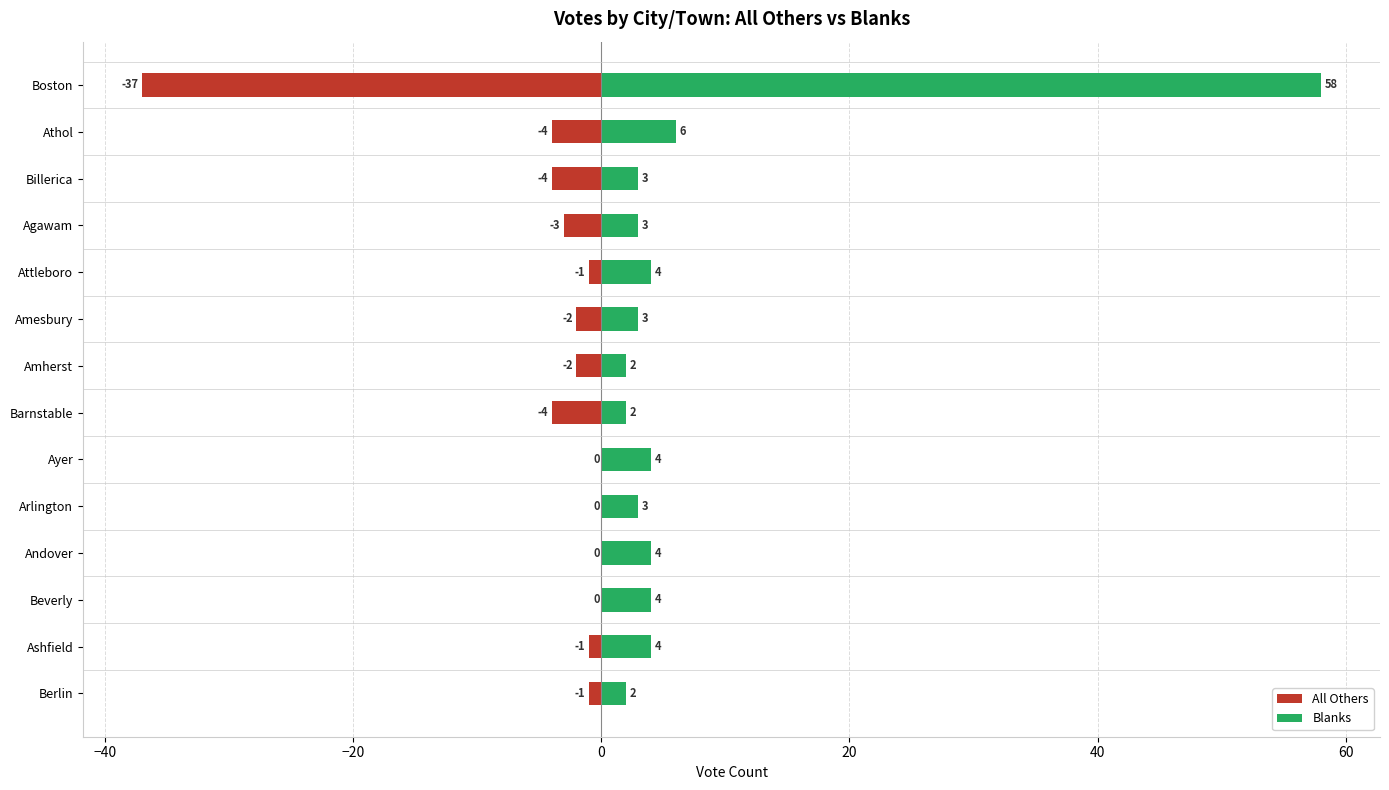

How many bars are there in each group?

2